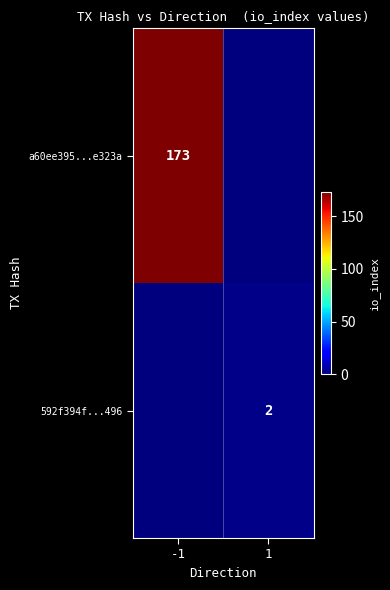

At which category is the sum across all series the highest?

-1